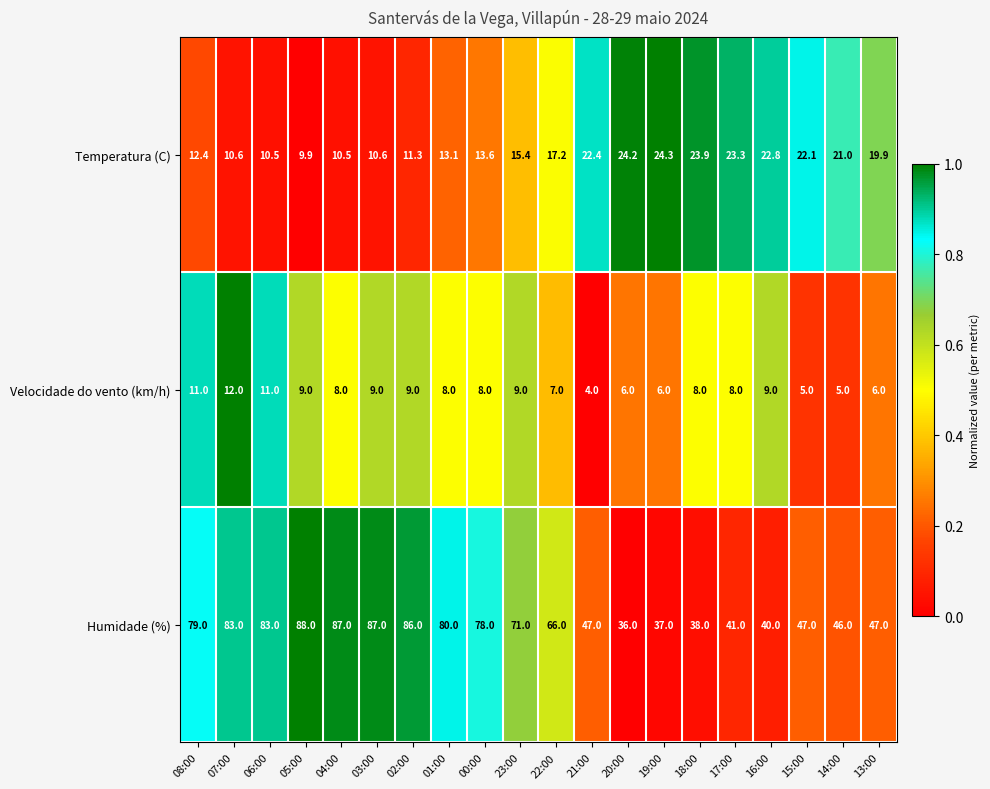

At which category does the chart reach its minimum across all series?

21:00